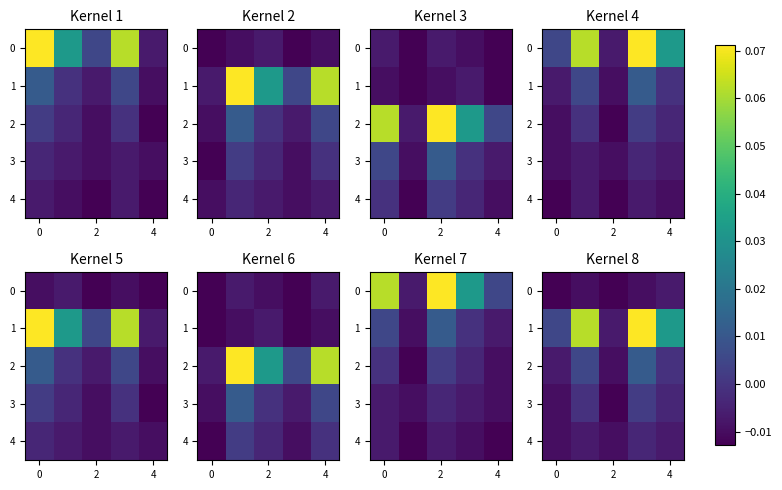

At how many categories does at least one series exceed 0?

4